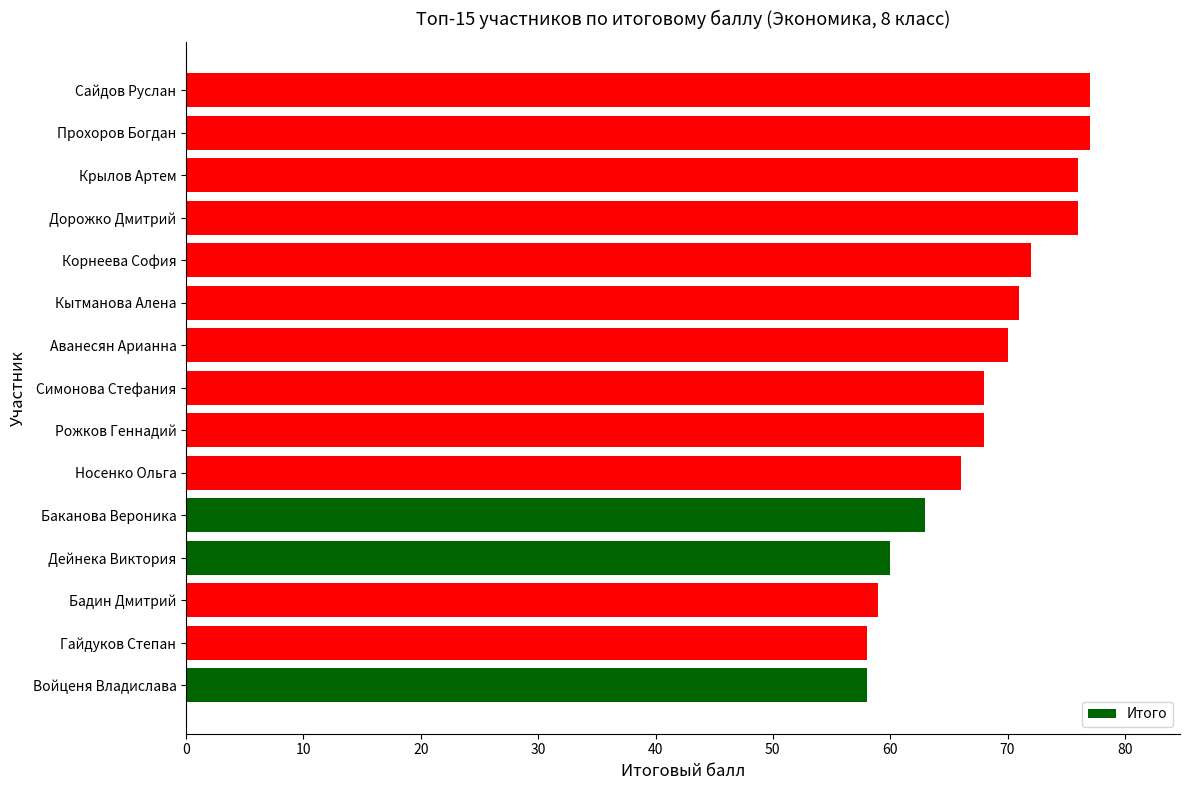

Which has a higher value, Аванесян Арианна or Прохоров Богдан?

Прохоров Богдан